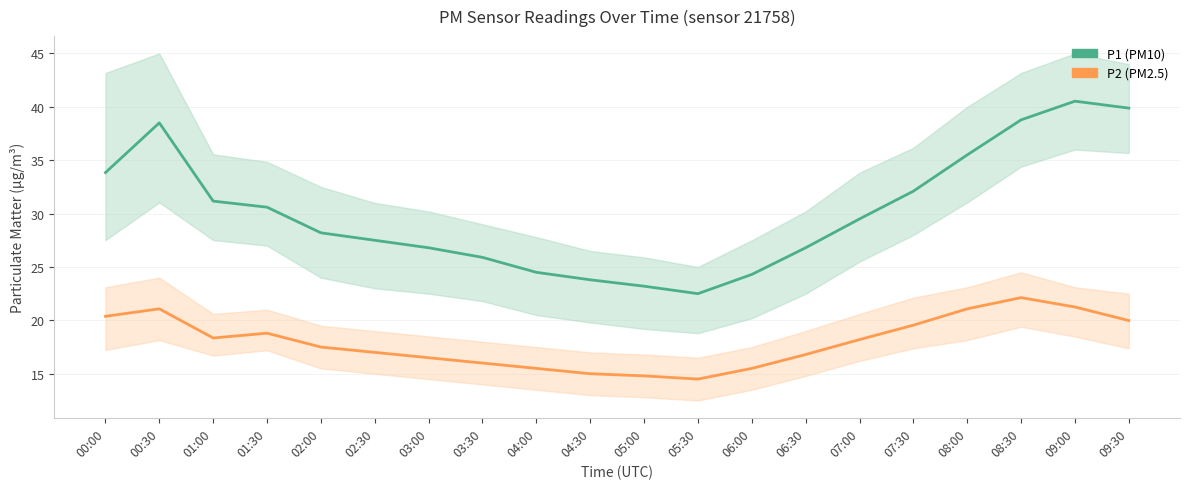

What is the maximum value shown in the chart?

40.5